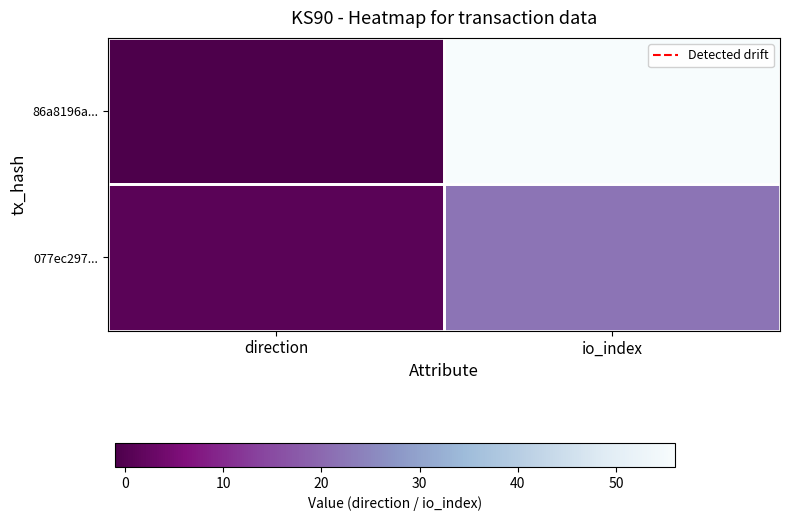

Which has a higher value, io_index or direction?

io_index